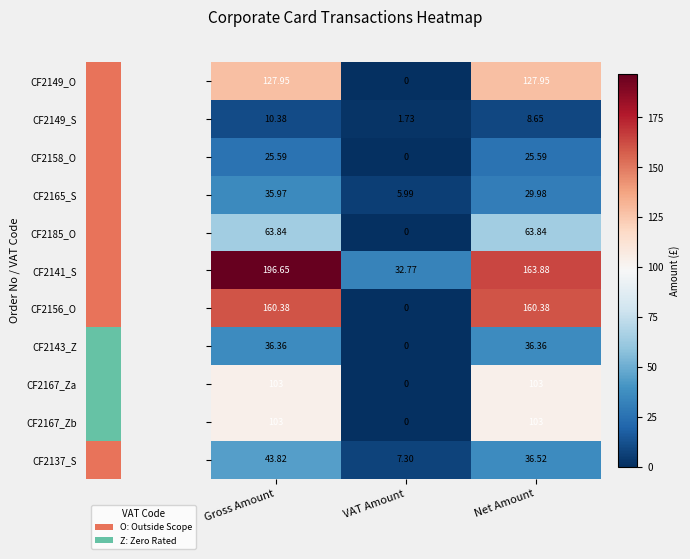

What is the greatest value displayed?

196.7